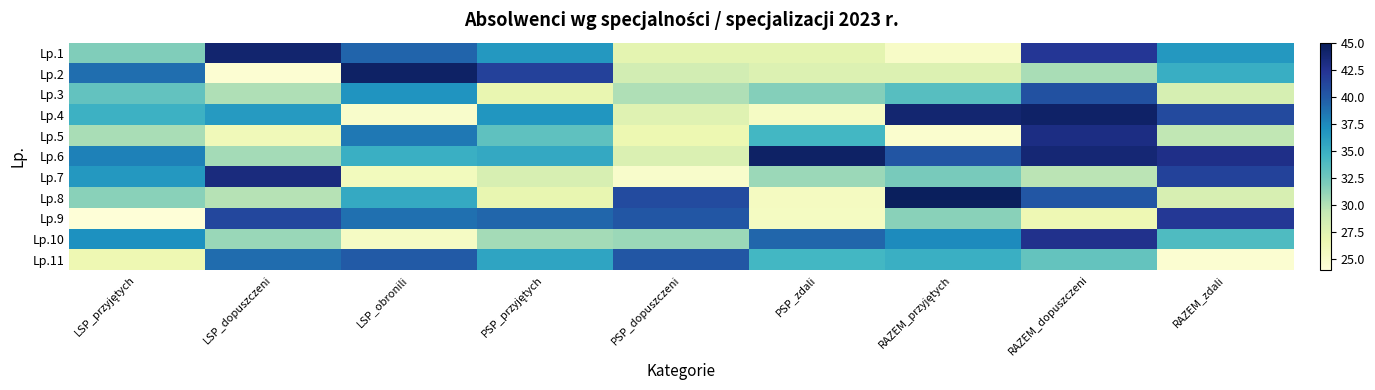

What is the difference between the highest and lowest values at LSP_przyjętych?

14.8